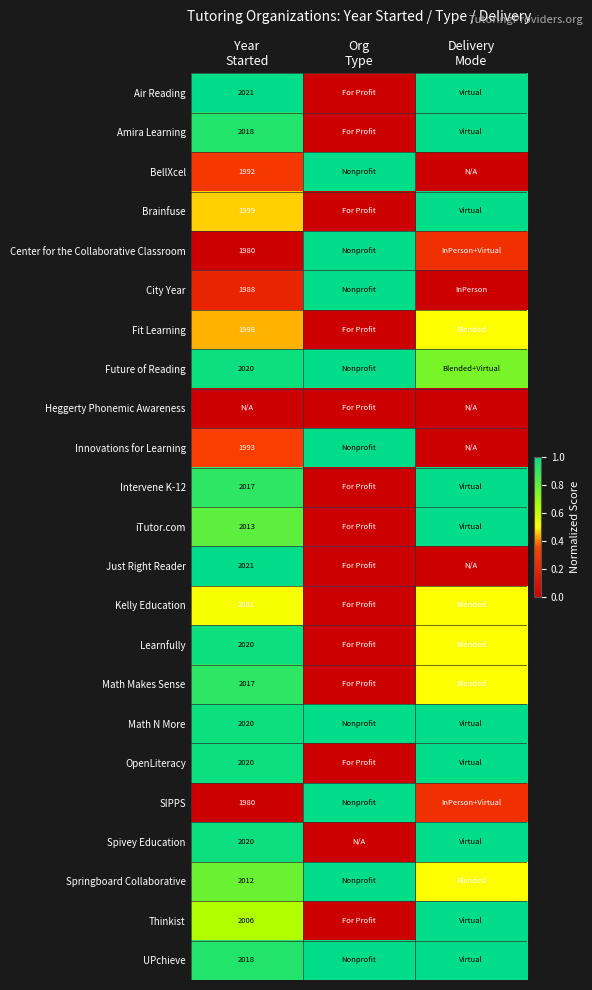

Between Year
Started and Delivery
Mode, which is larger?

Year
Started